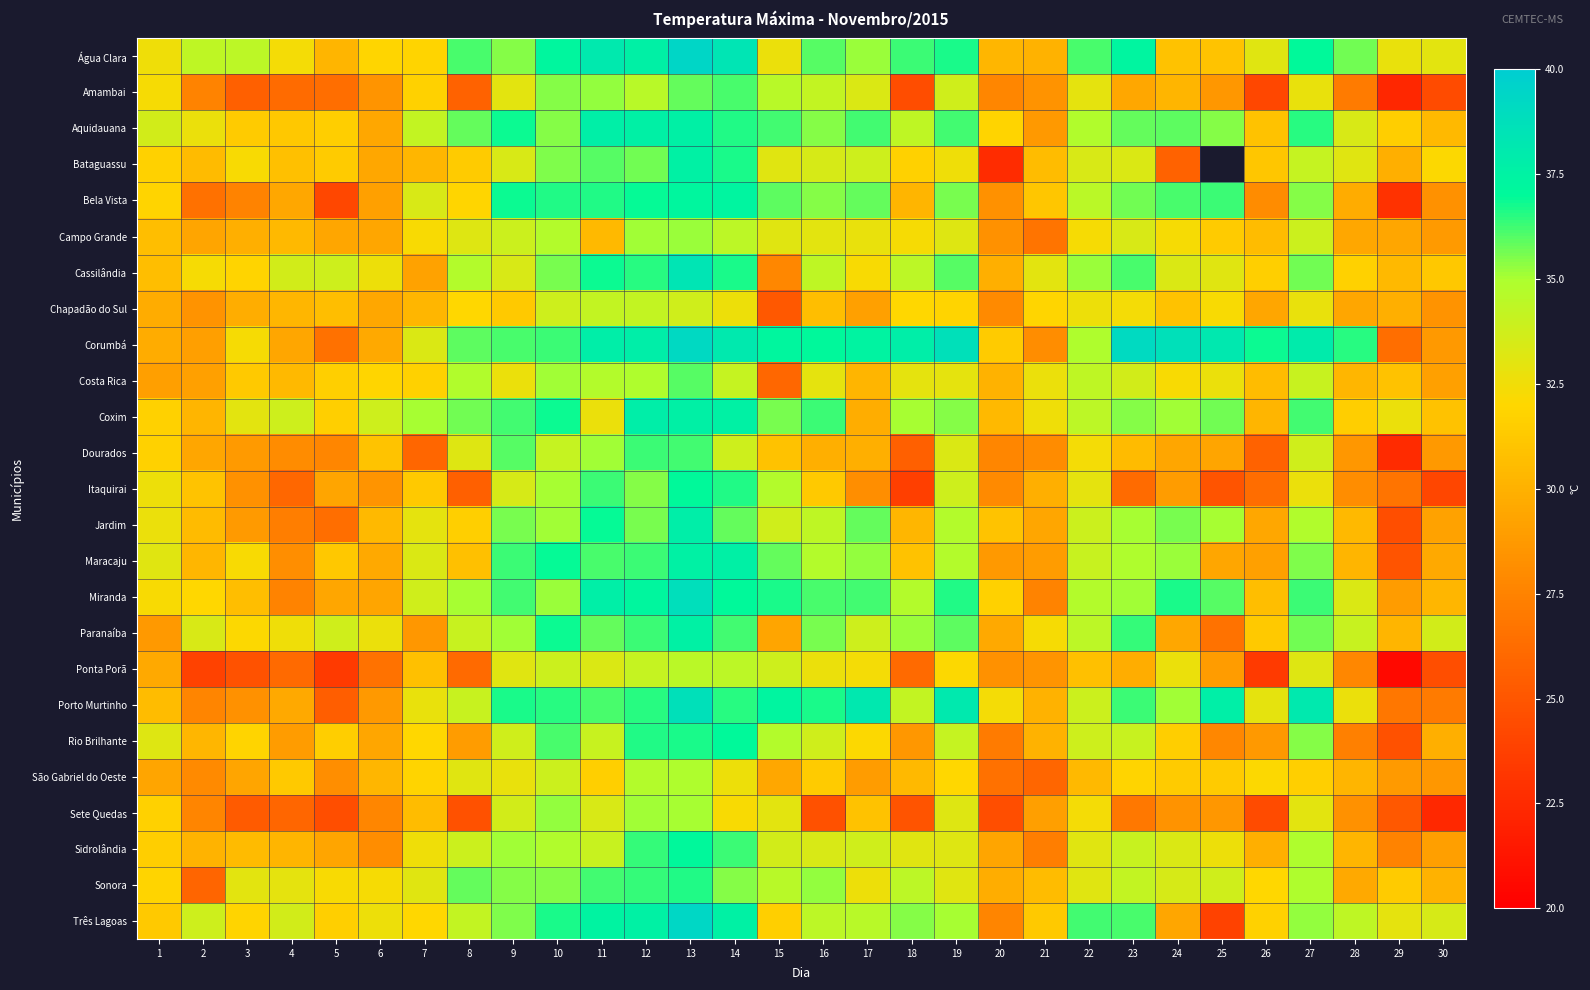

Which category has the highest value across all series?

13